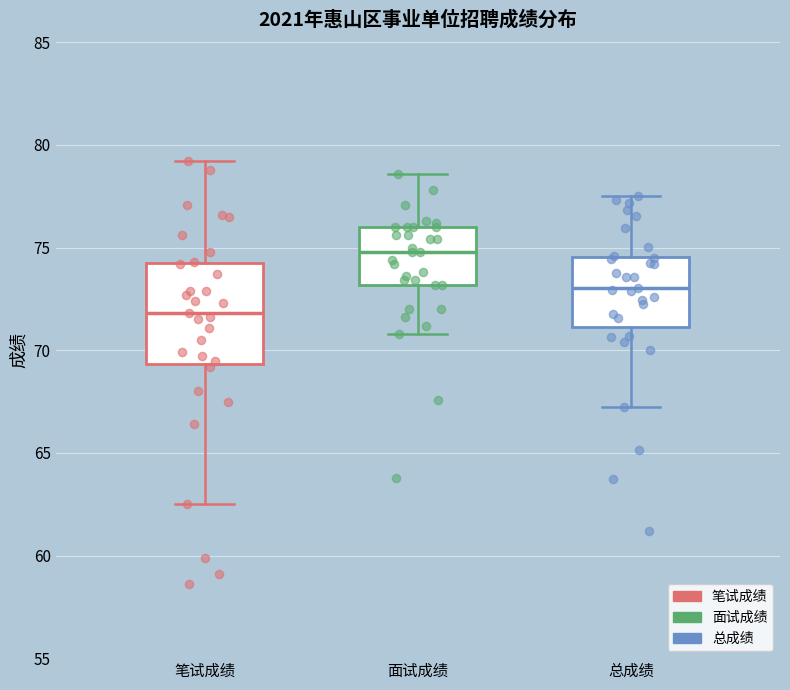

Which box has the highest median line?

面试成绩